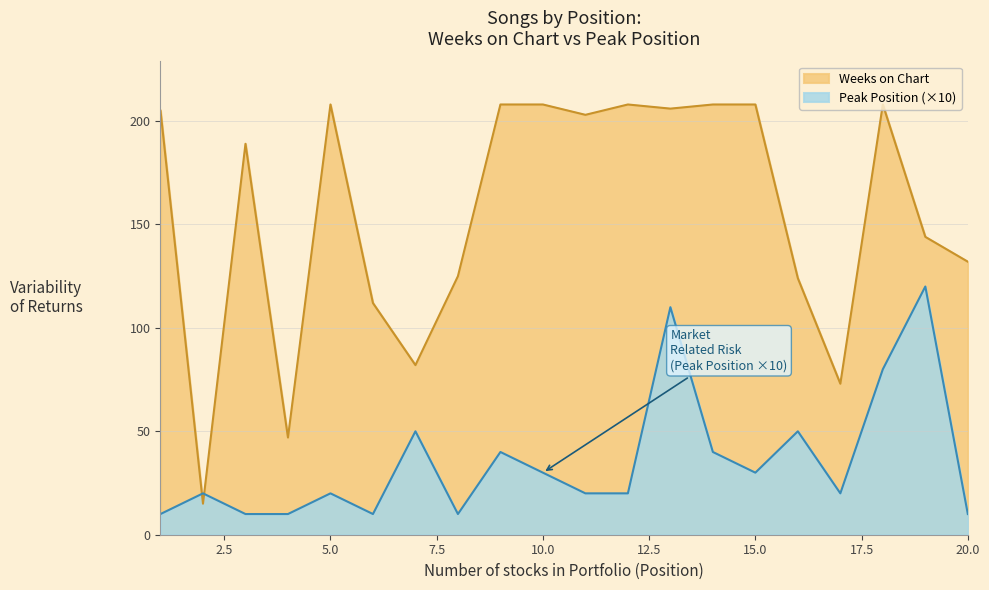

Is it true that Weeks on Chart equals 276 at 10.0?

False